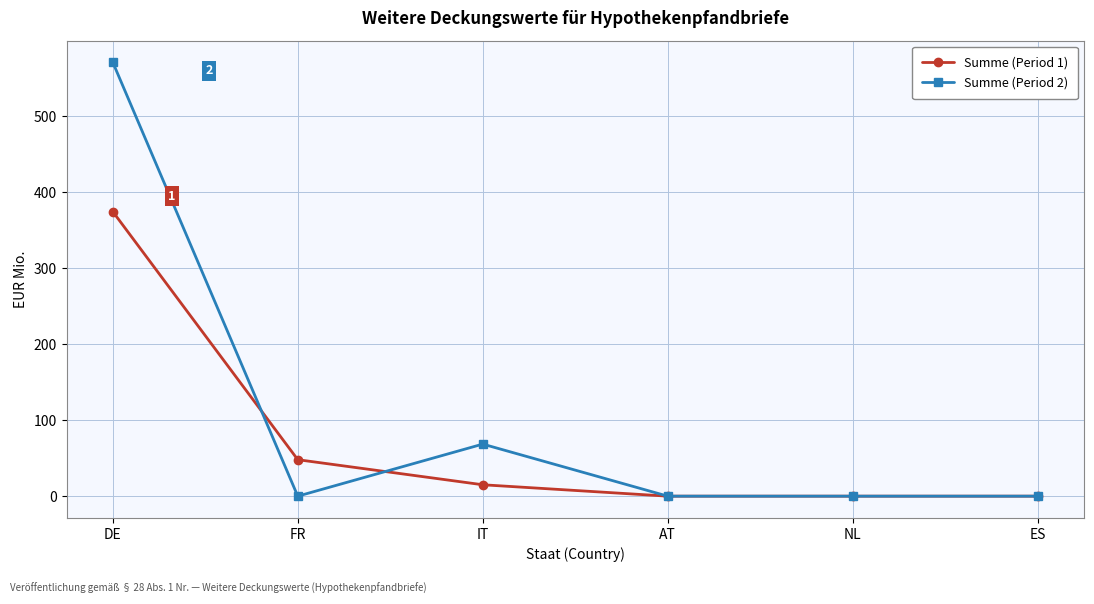

Is the value of Summe (Period 2) at ES greater than the value of Summe (Period 1) at FR?

No